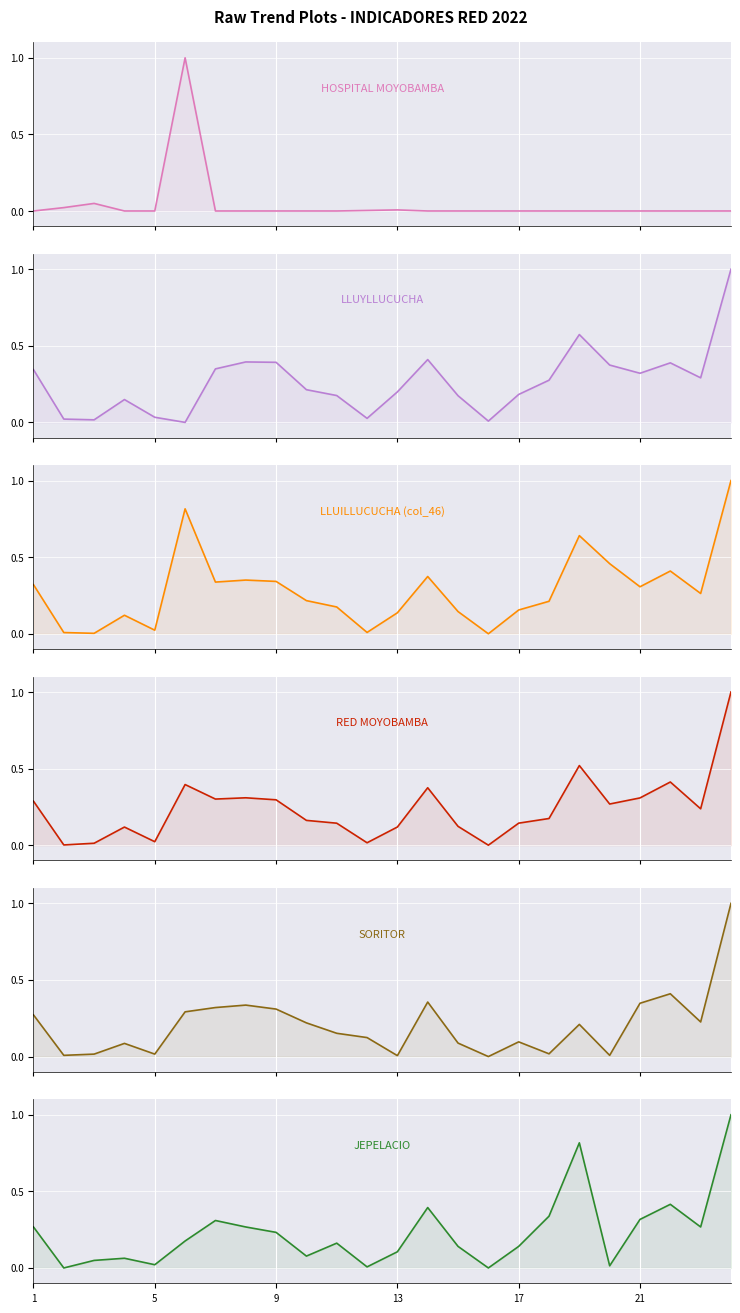

Reading left to right, extract all data points from this chart.

HOSPITAL MOYOBAMBA: 0.0	0.0	0.0	0.0	0.0	1.0	0.0	0.0	0.0	0.0	0.0	0.0	0.0	0.0	0.0	0.0	0.0	0.0	0.0	0.0	0.0	0.0	0.0	0.0
LLUYLLUCUCHA: 0.3	0.0	0.0	0.1	0.0	0.0	0.3	0.4	0.4	0.2	0.2	0.0	0.2	0.4	0.2	0.0	0.2	0.3	0.6	0.4	0.3	0.4	0.3	1.0
LLUILLUCUCHA (col_46): 0.3	0.0	0.0	0.1	0.0	0.8	0.3	0.4	0.3	0.2	0.2	0.0	0.1	0.4	0.1	0.0	0.2	0.2	0.6	0.5	0.3	0.4	0.3	1.0
RED MOYOBAMBA: 0.3	0.0	0.0	0.1	0.0	0.4	0.3	0.3	0.3	0.2	0.1	0.0	0.1	0.4	0.1	0.0	0.1	0.2	0.5	0.3	0.3	0.4	0.2	1.0
SORITOR: 0.3	0.0	0.0	0.1	0.0	0.3	0.3	0.3	0.3	0.2	0.2	0.1	0.0	0.4	0.1	0.0	0.1	0.0	0.2	0.0	0.3	0.4	0.2	1.0
JEPELACIO: 0.3	0.0	0.0	0.1	0.0	0.2	0.3	0.3	0.2	0.1	0.2	0.0	0.1	0.4	0.1	0.0	0.1	0.3	0.8	0.0	0.3	0.4	0.3	1.0